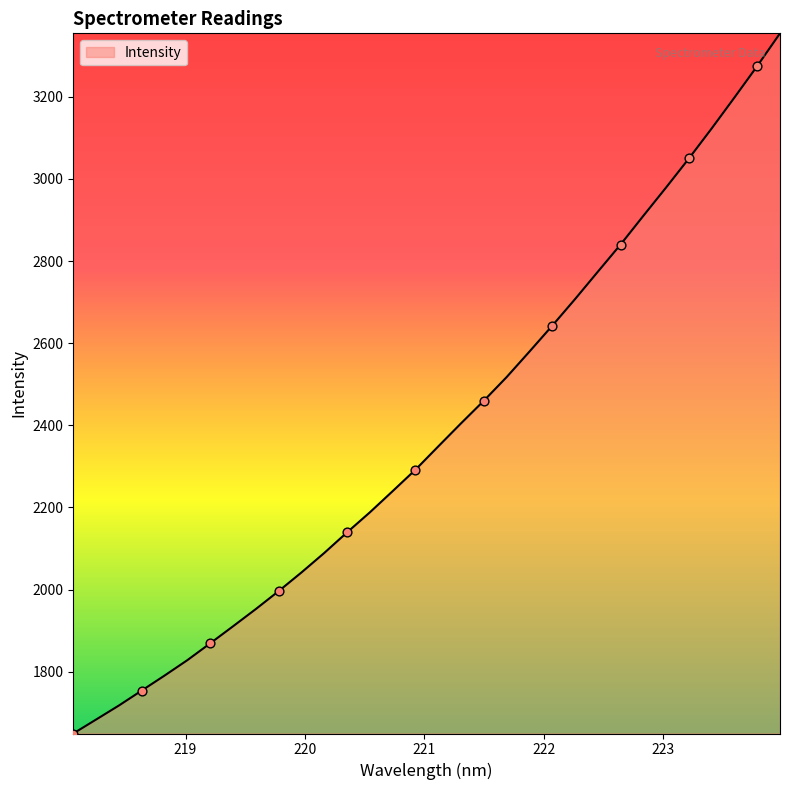

What is the greatest value displayed?

3354.5